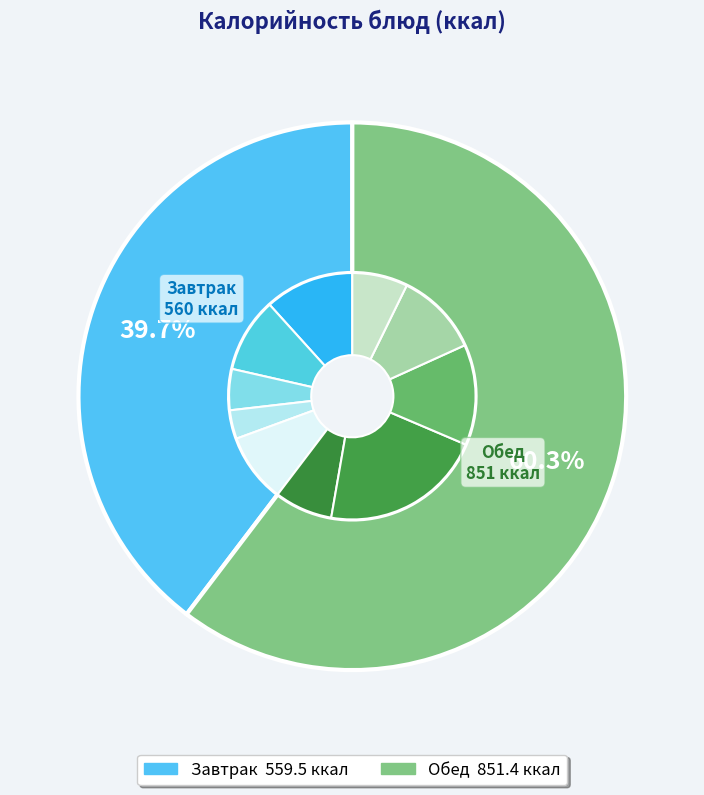

How many segments does this pie chart have?

10